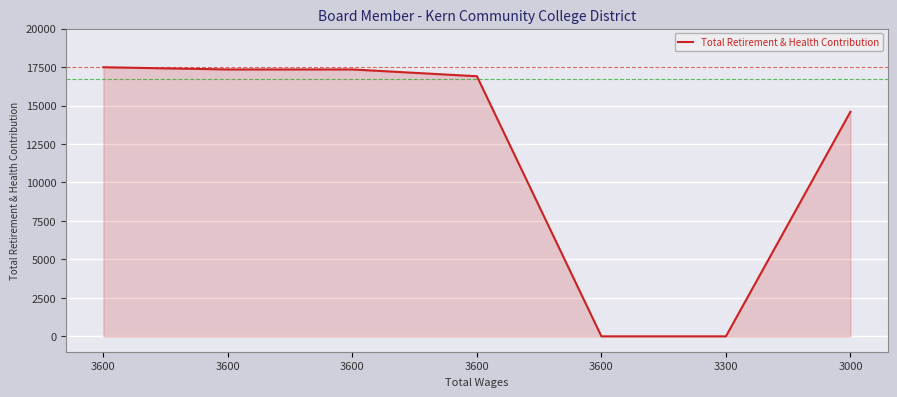

True or false: the data shows 14593 at 3000.

True